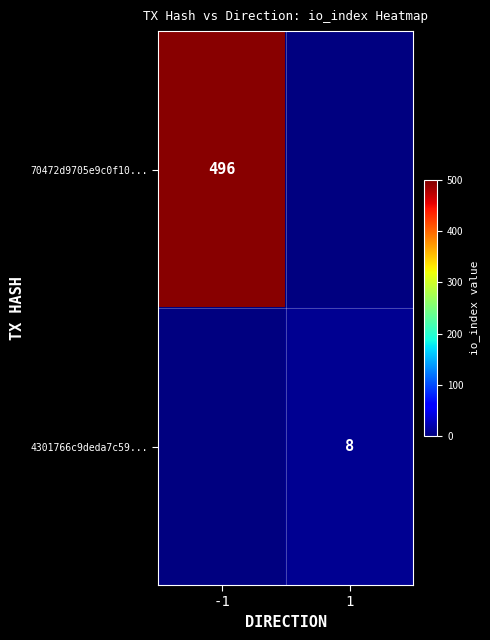

Is it true that 4301766c9deda7c59... equals 8 at 1?

True